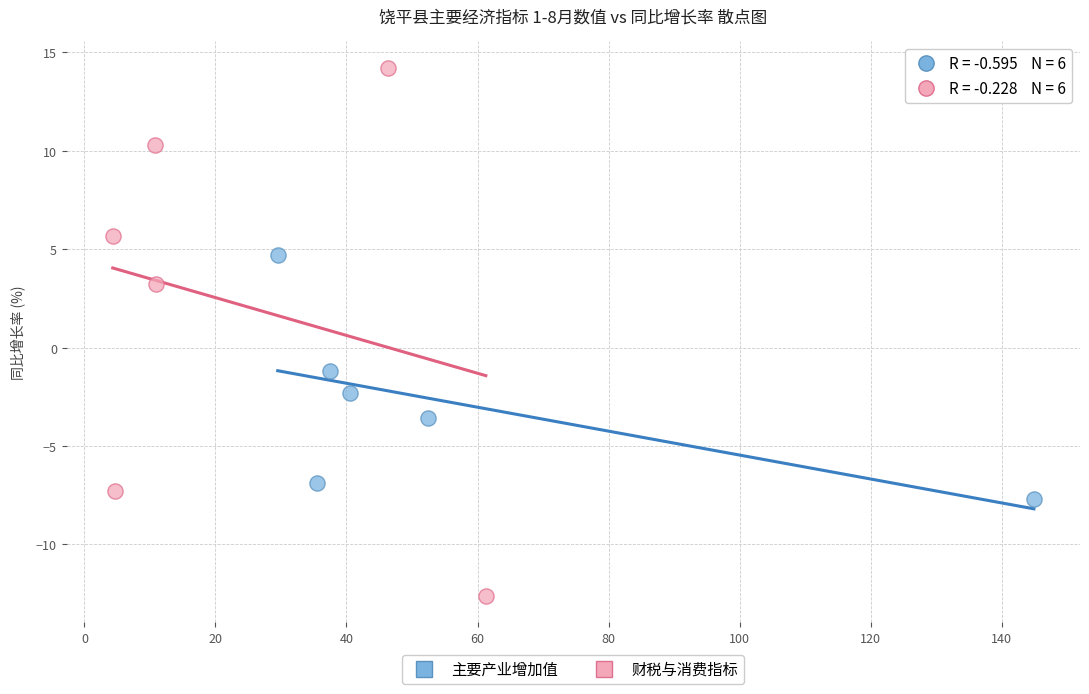

Which series has the widest spread of Y values?

财税与消费指标